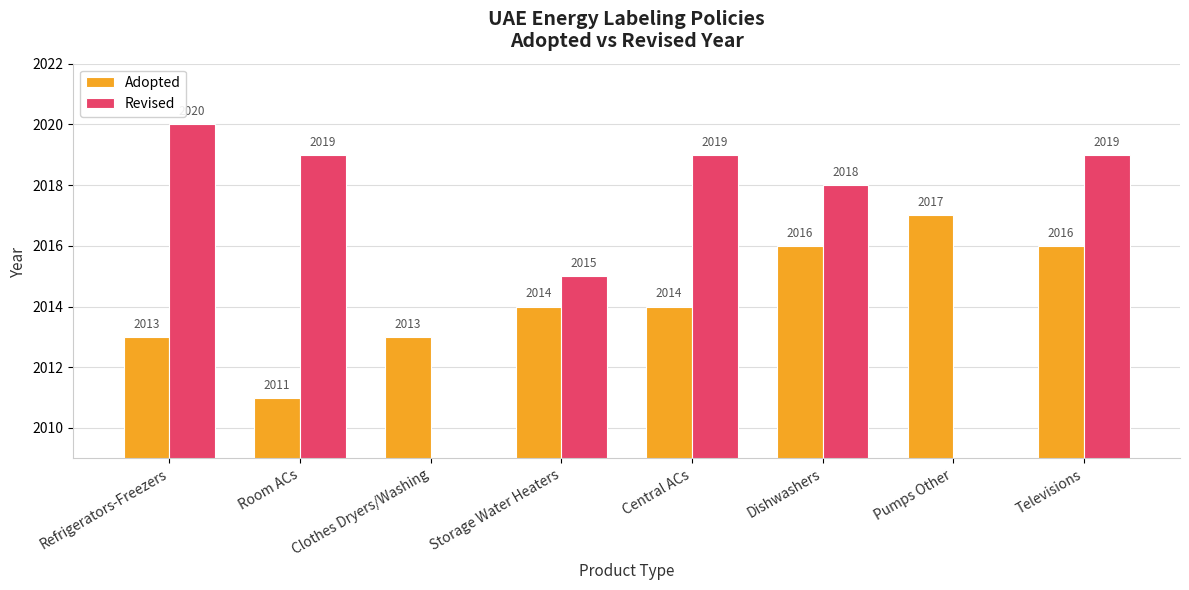

What is the sum of all Adopted values?

16114